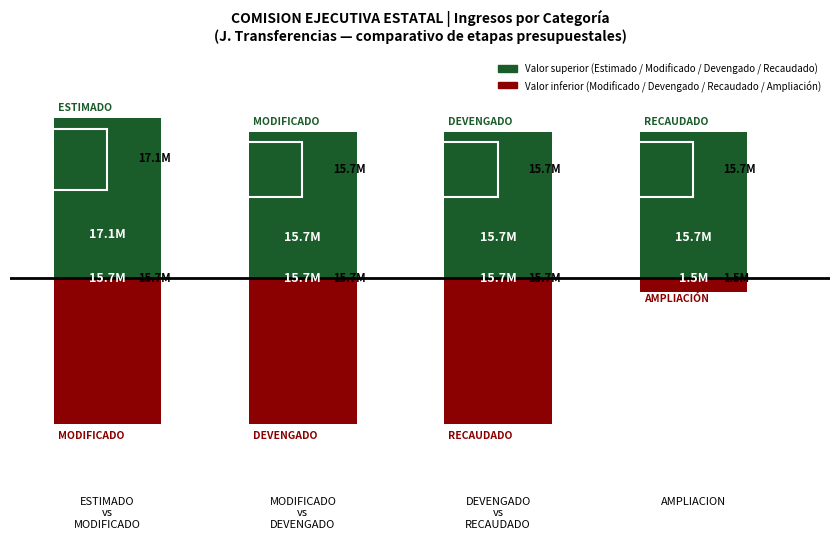

What is the smallest value displayed?

-15674468